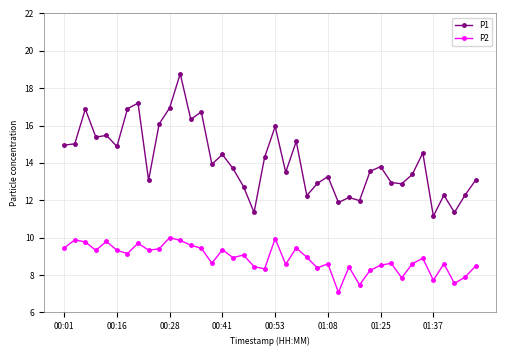

Does the chart have visible grid lines?

Yes